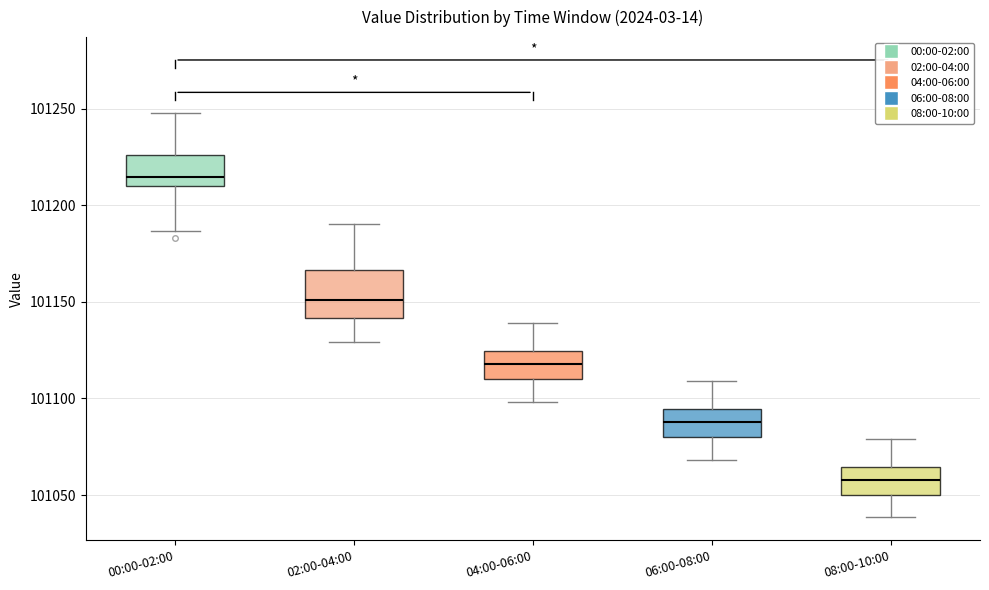

Comparing the boxes themselves (not the whiskers), which one is the tallest?

02:00-04:00